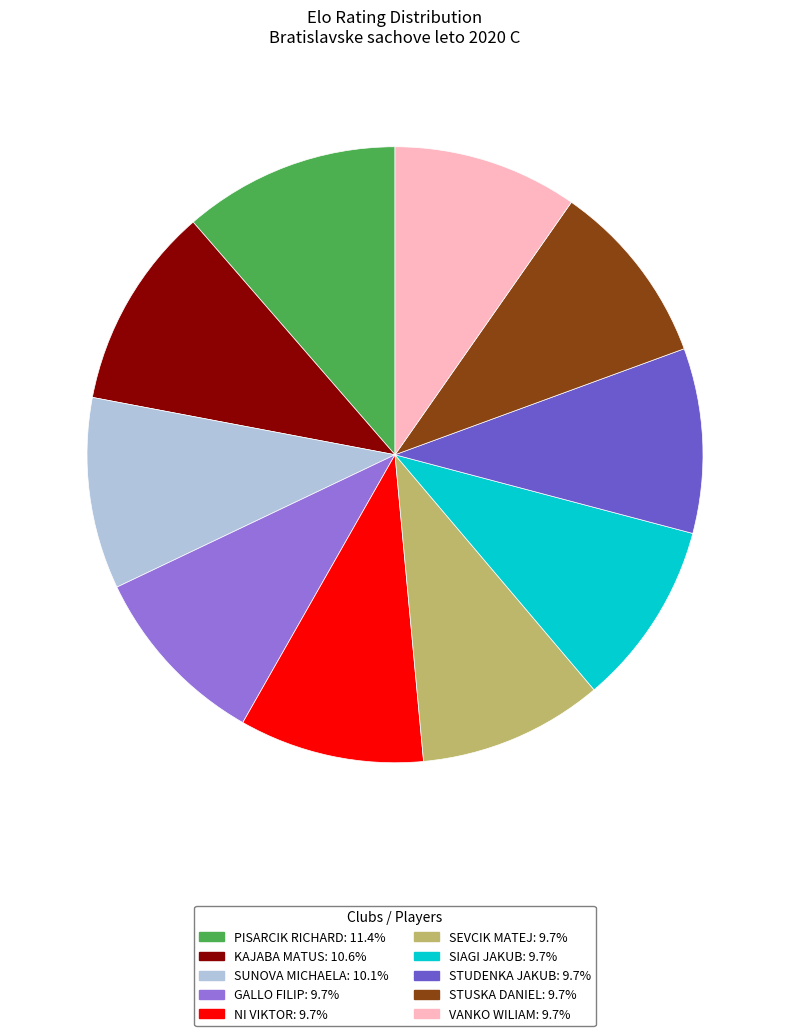

Is there a majority slice in this chart?

No